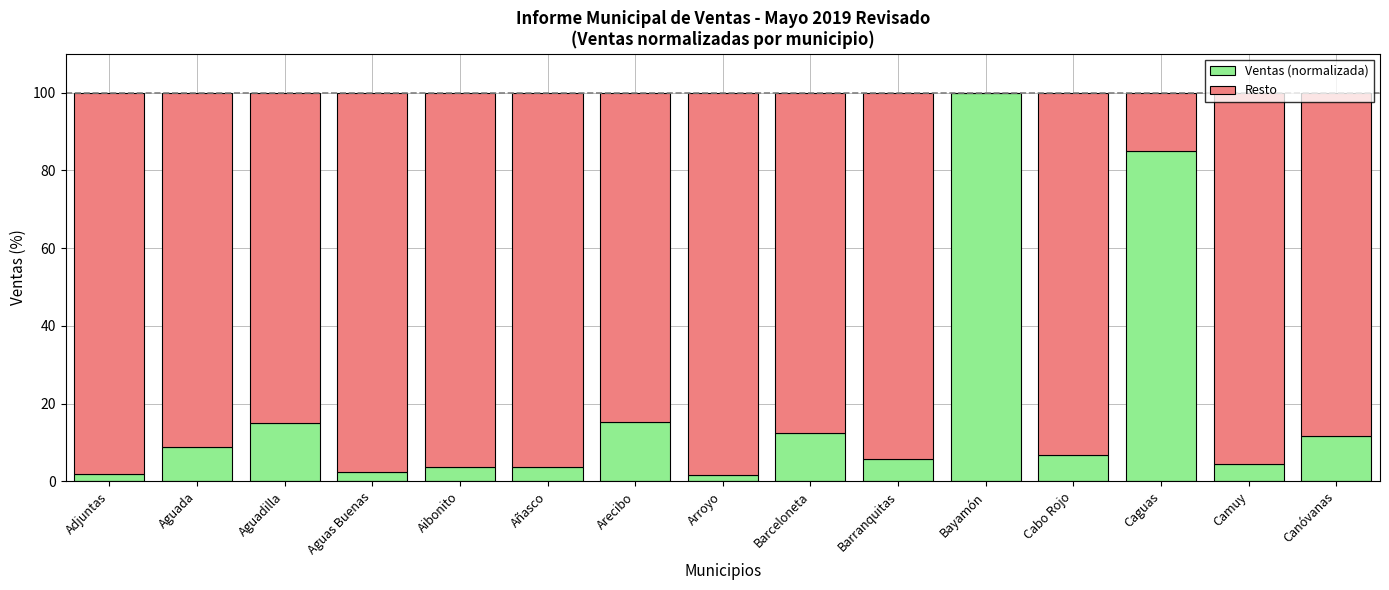

What is the total value across all series at Caguas?

100.0